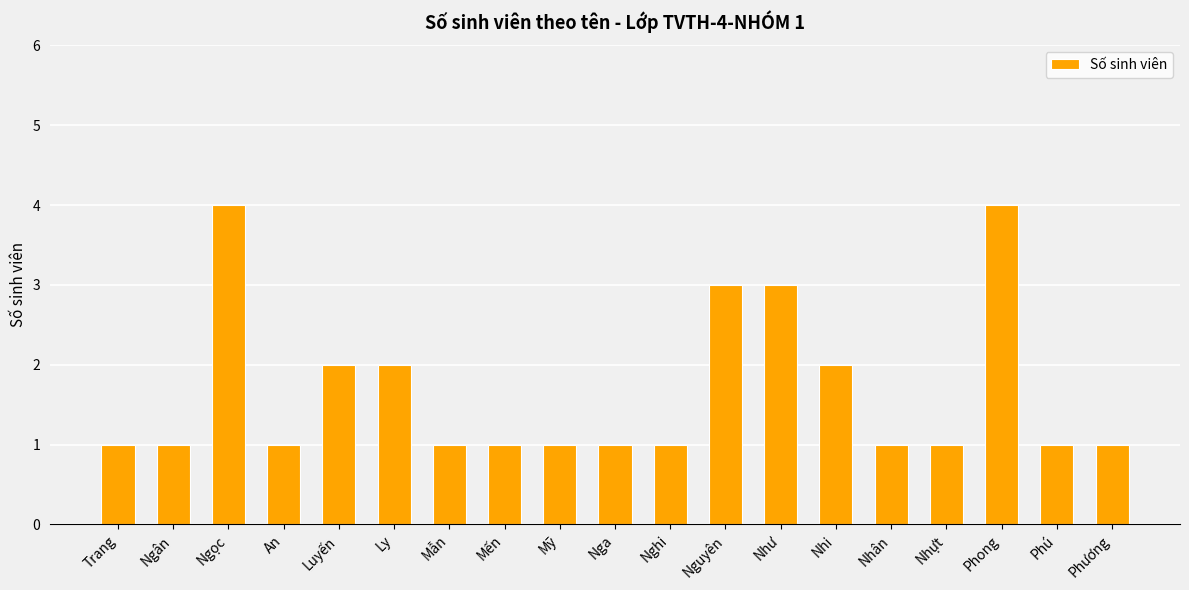

How many values are between 1 and 2?

15